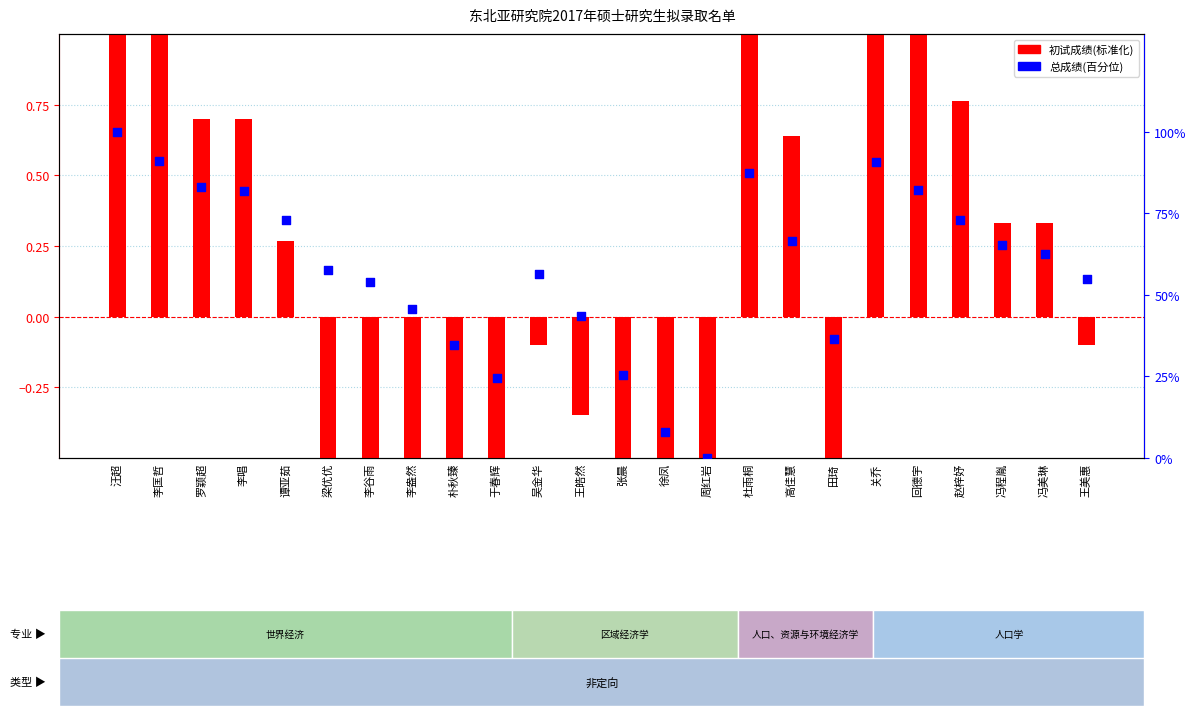

Which series reaches the maximum Y coordinate?

总成绩(百分位)